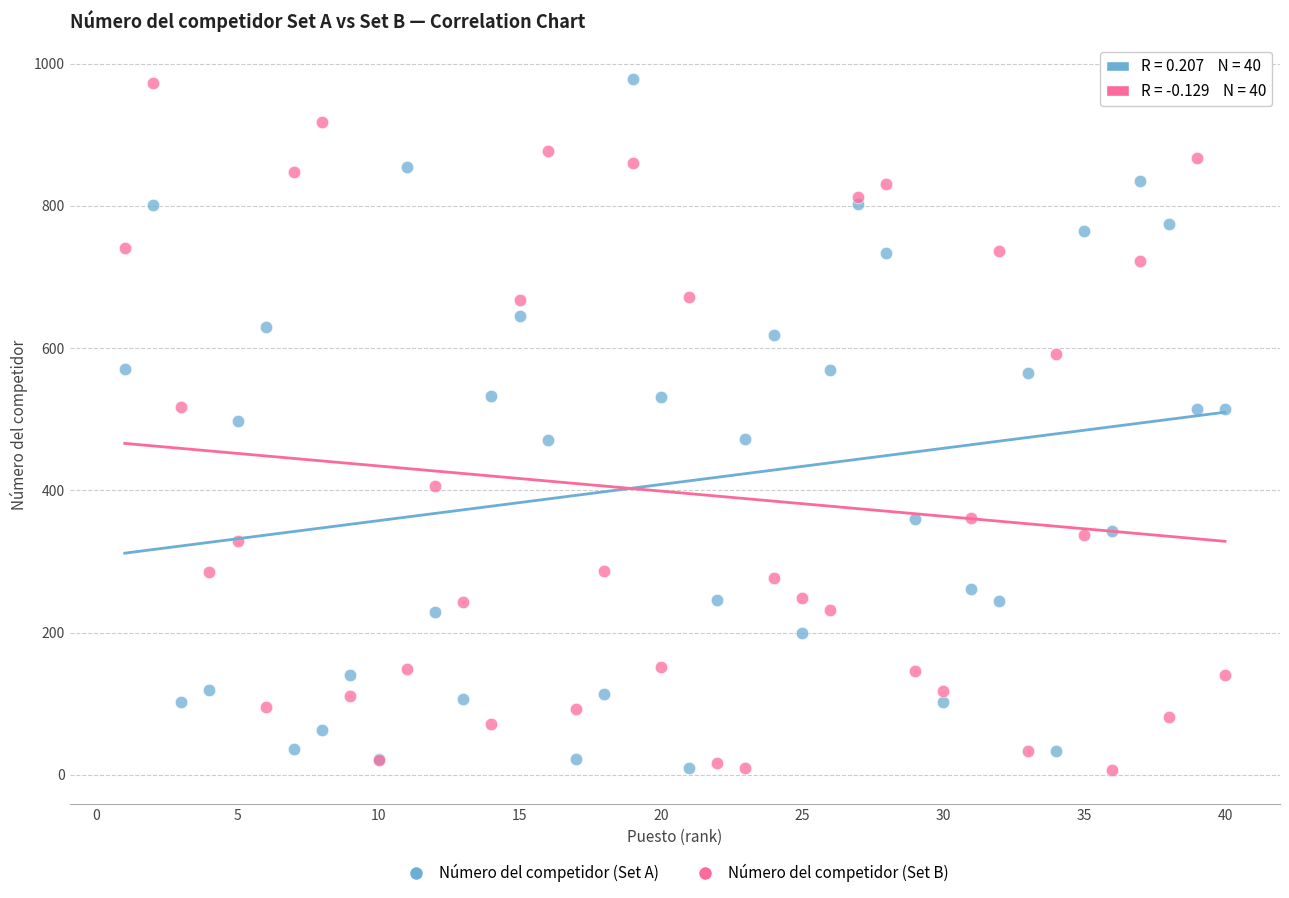

What is the X range (max minus min) for the scatter plot?

39